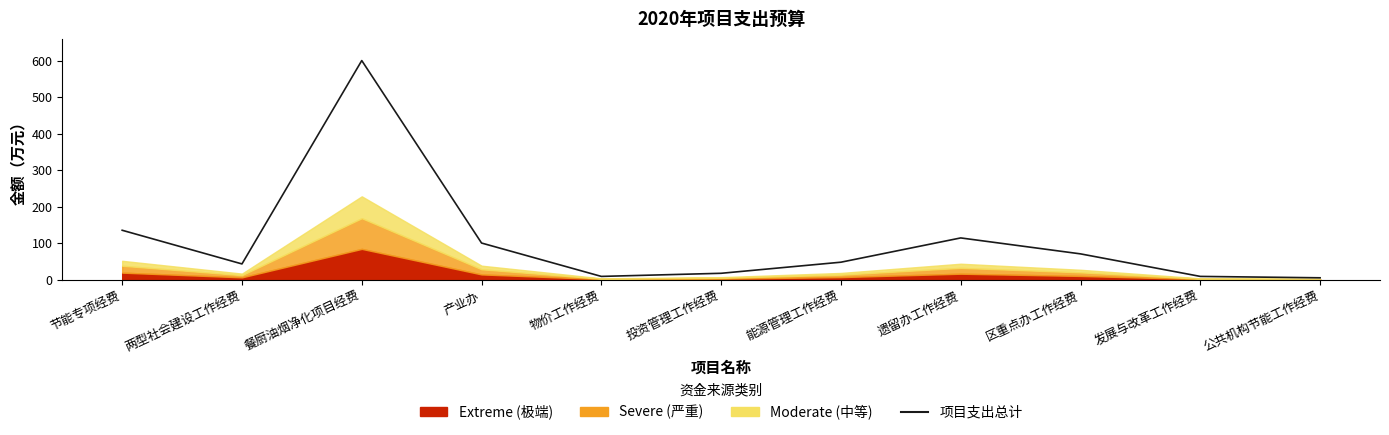

What is the label of the 11th point from the right?

节能专项经费